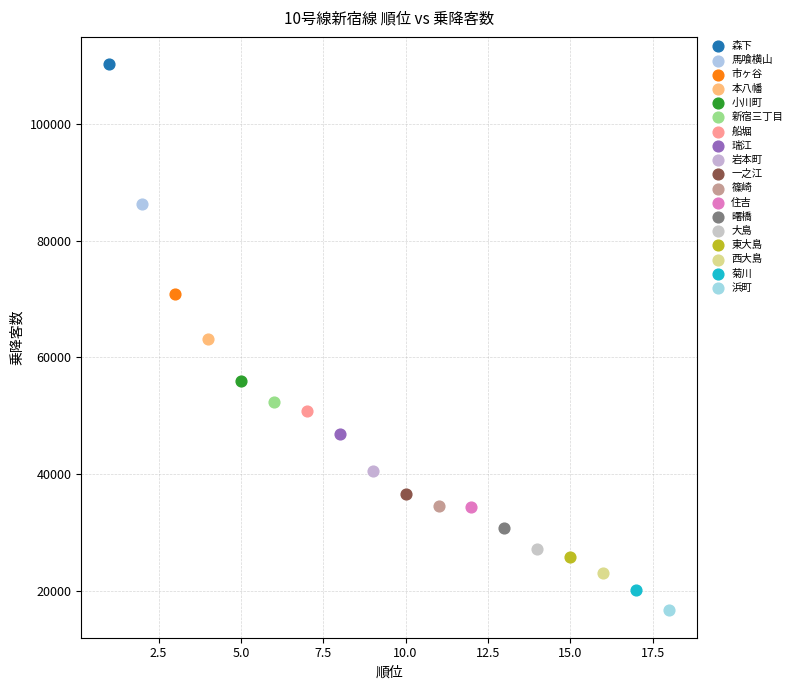

Which series reaches the maximum Y coordinate?

森下